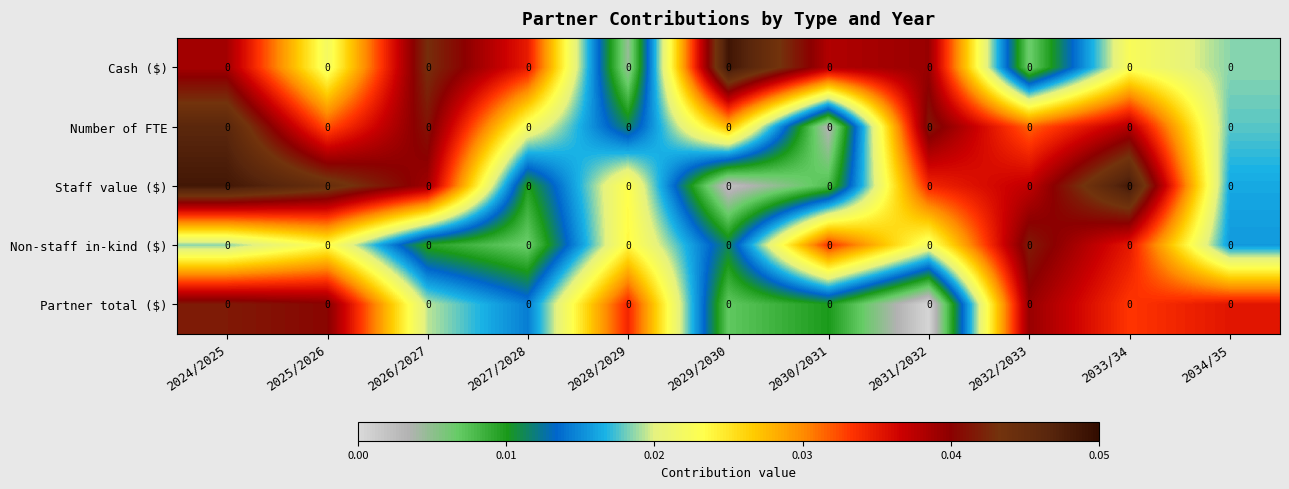

Which label corresponds to the largest value in the chart?

2029/2030